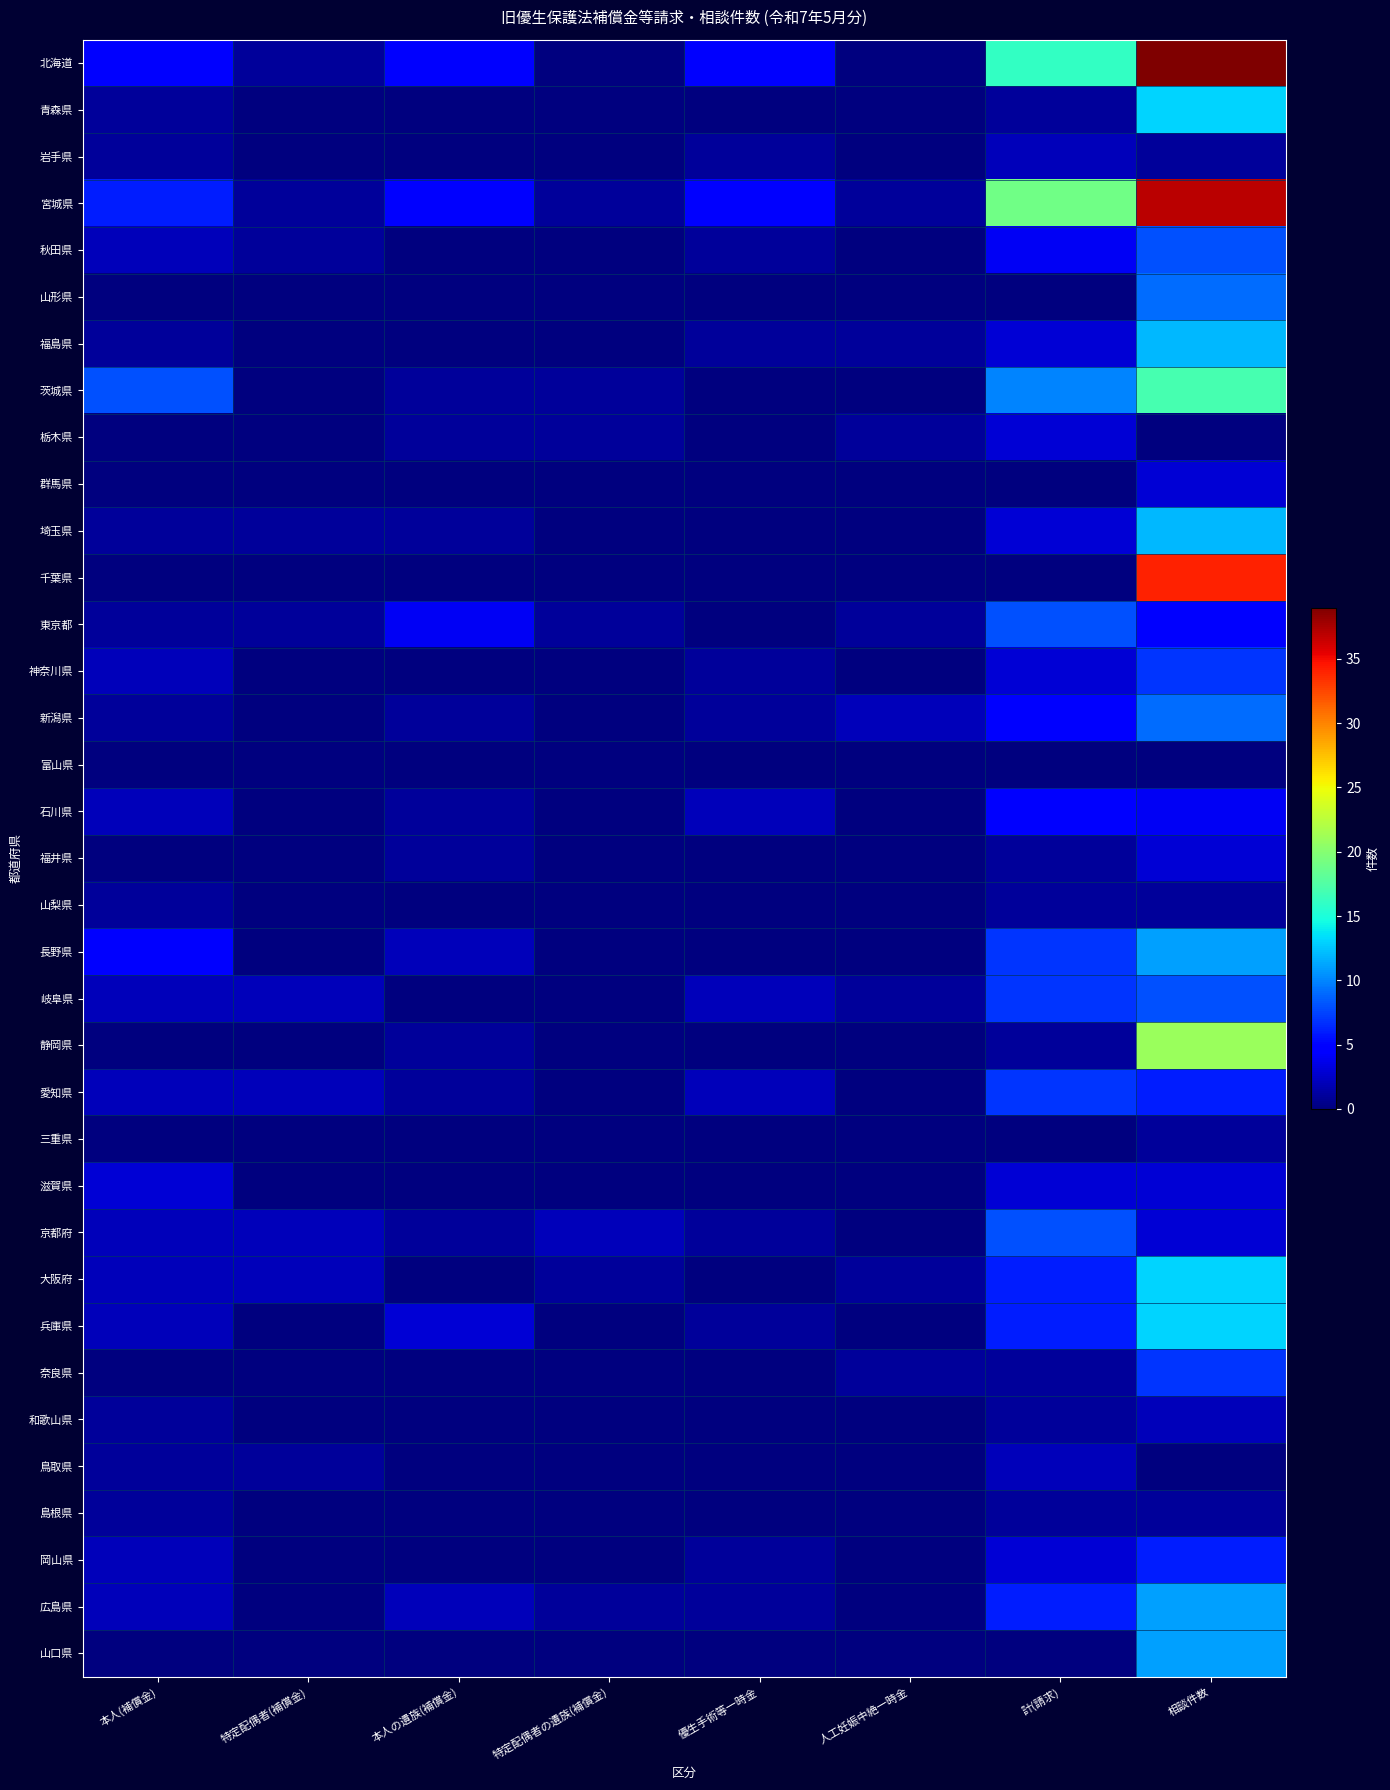

List the series in order of their peak value, highest first.

北海道, 宮城県, 千葉県, 静岡県, 茨城県, 青森県, 大阪府, 兵庫県, 福島県, 埼玉県, 長野県, 広島県, 山口県, 山形県, 新潟県, 秋田県, 東京都, 岐阜県, 京都府, 神奈川県, 愛知県, 奈良県, 岡山県, 石川県, 栃木県, 群馬県, 福井県, 滋賀県, 岩手県, 和歌山県, 鳥取県, 山梨県, 三重県, 島根県, 富山県